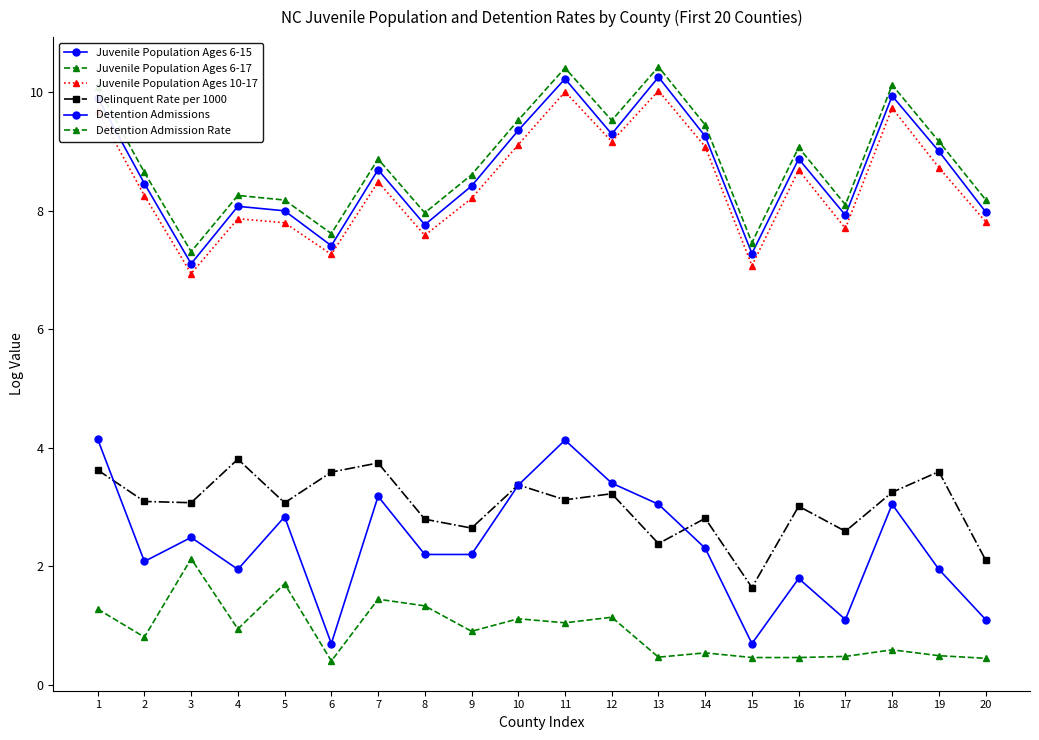

How many values in the Detention Admissions series are below 2?

7